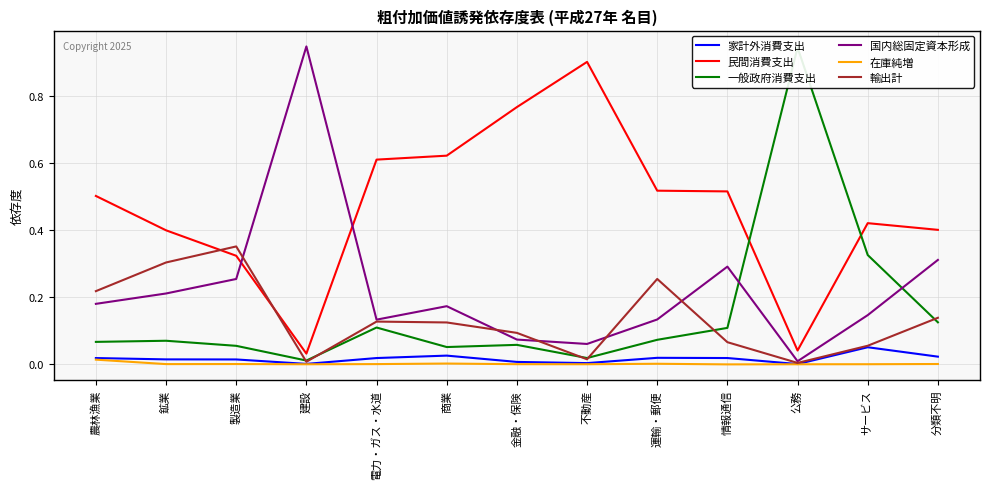

How many interior local peaks does the 家計外消費支出 series have?

3